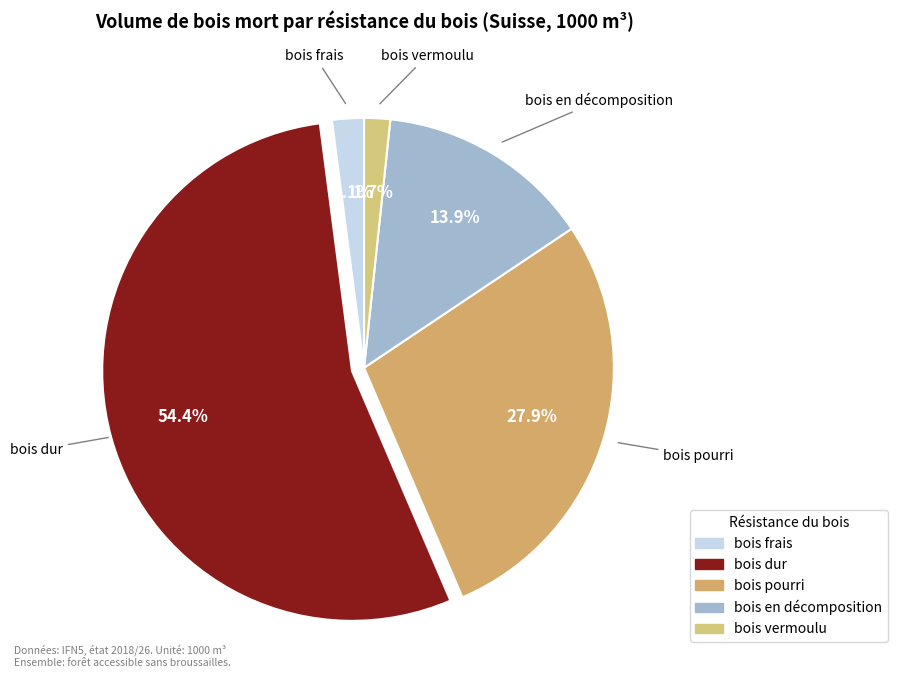

Which has a higher value, bois pourri or bois frais?

bois pourri